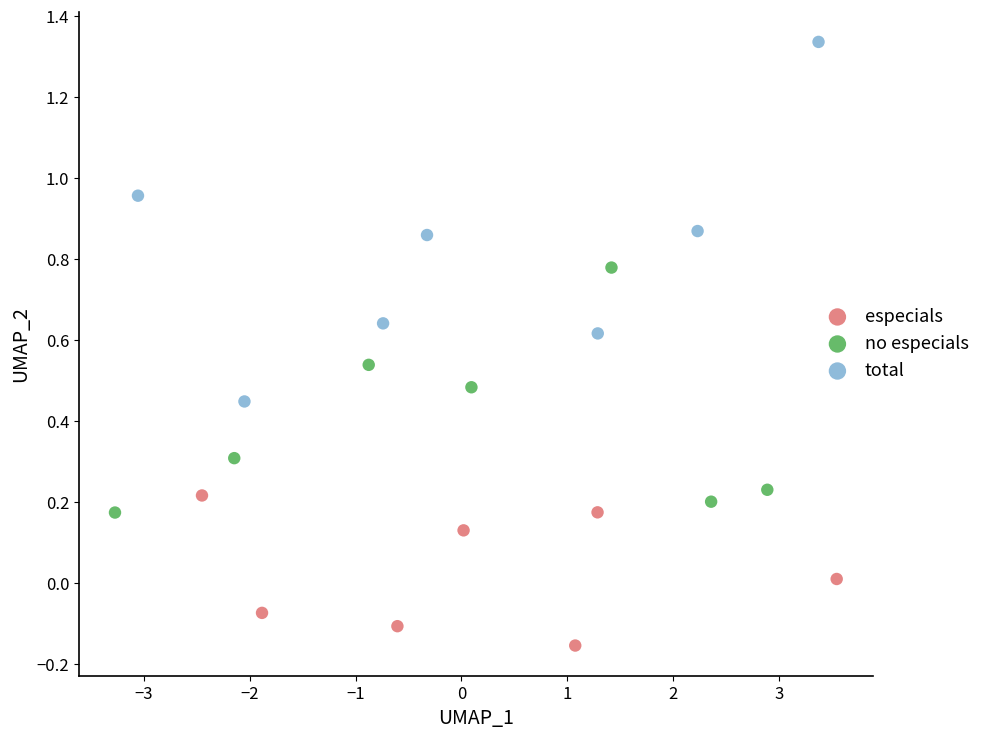

Which series has the largest Y range (max minus min)?

total